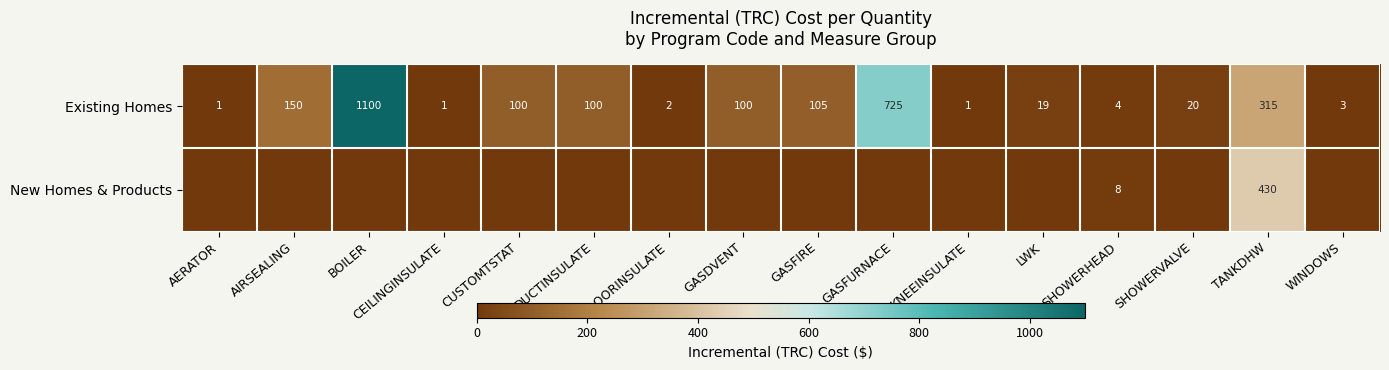

How many values in the Existing Homes series are below 100?

8